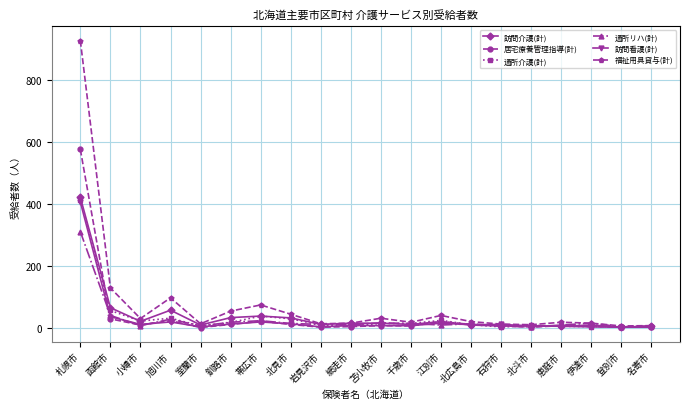

True or false: 訪問介護(計) has a value of 20 at 小樽市.

True